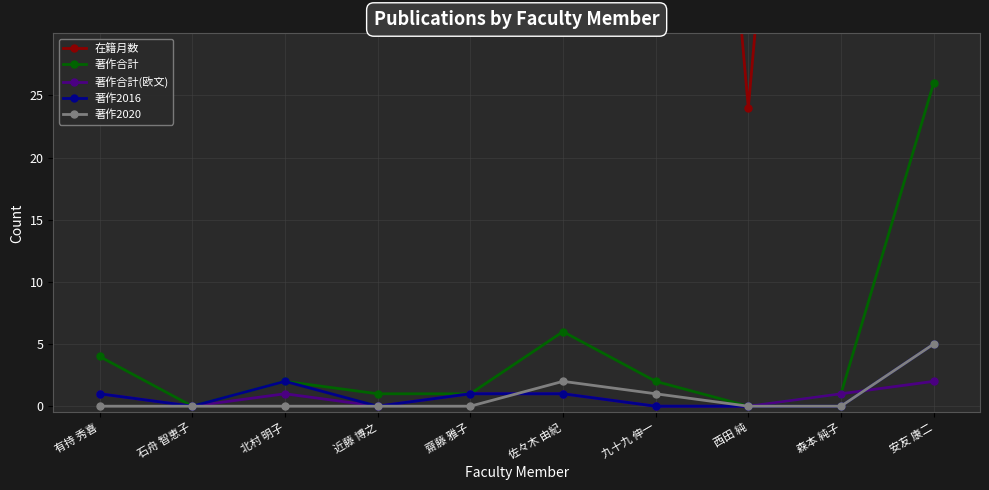

Which series has the largest range (max minus min)?

在籍月数